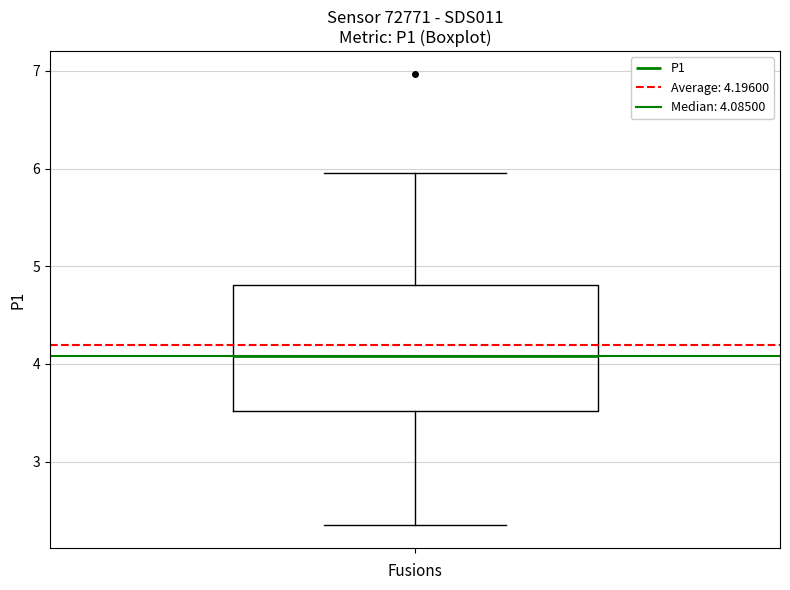

Read this box plot against the y-axis: the position of the median line, the range covered by the box, and the ends of both whiskers. The values are not printed on the chart, so give them approximately, as read against the axis.

median 4.1, box 3.5 to 4.8, whiskers 2.4 to 6.0